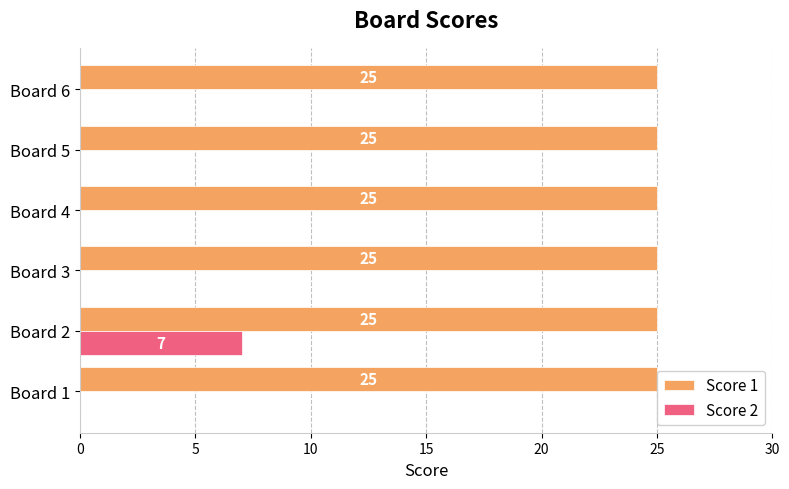

The value of Score 2 at Board 5 is 3. True or false?

False